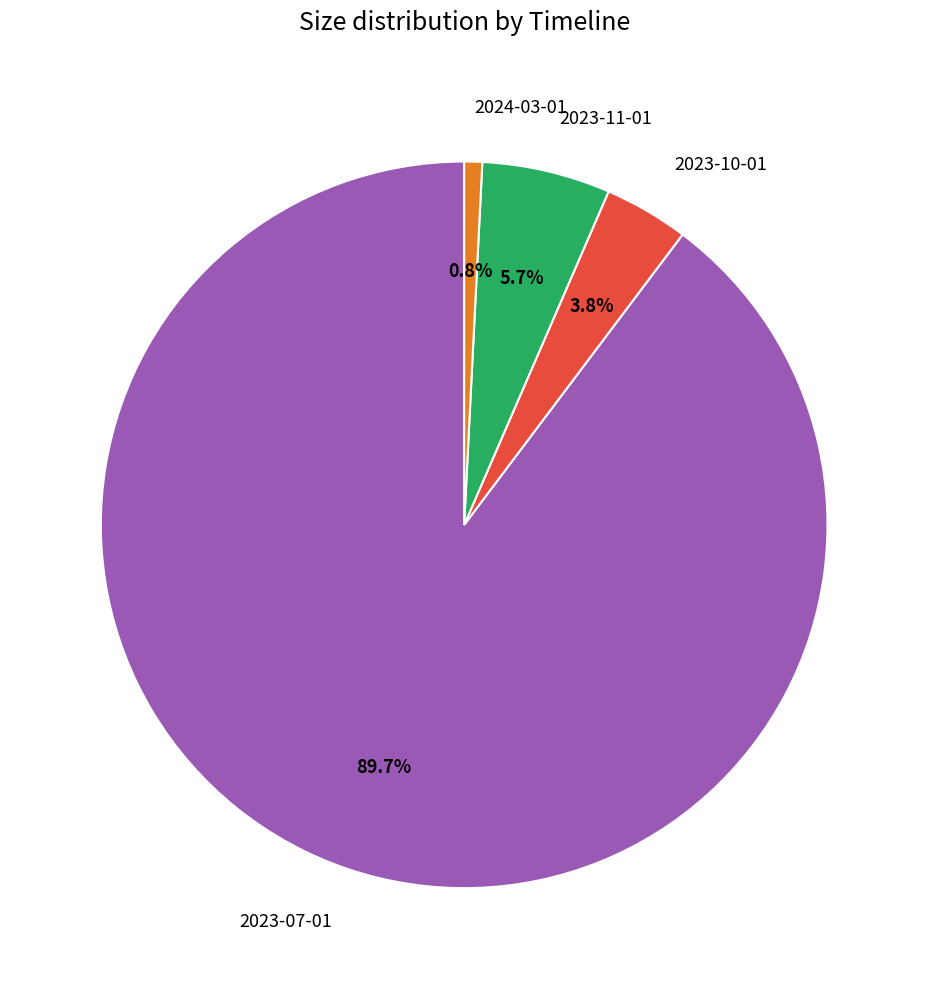

The 2023-07-01 slice represents 78% of the pie. True or false?

False